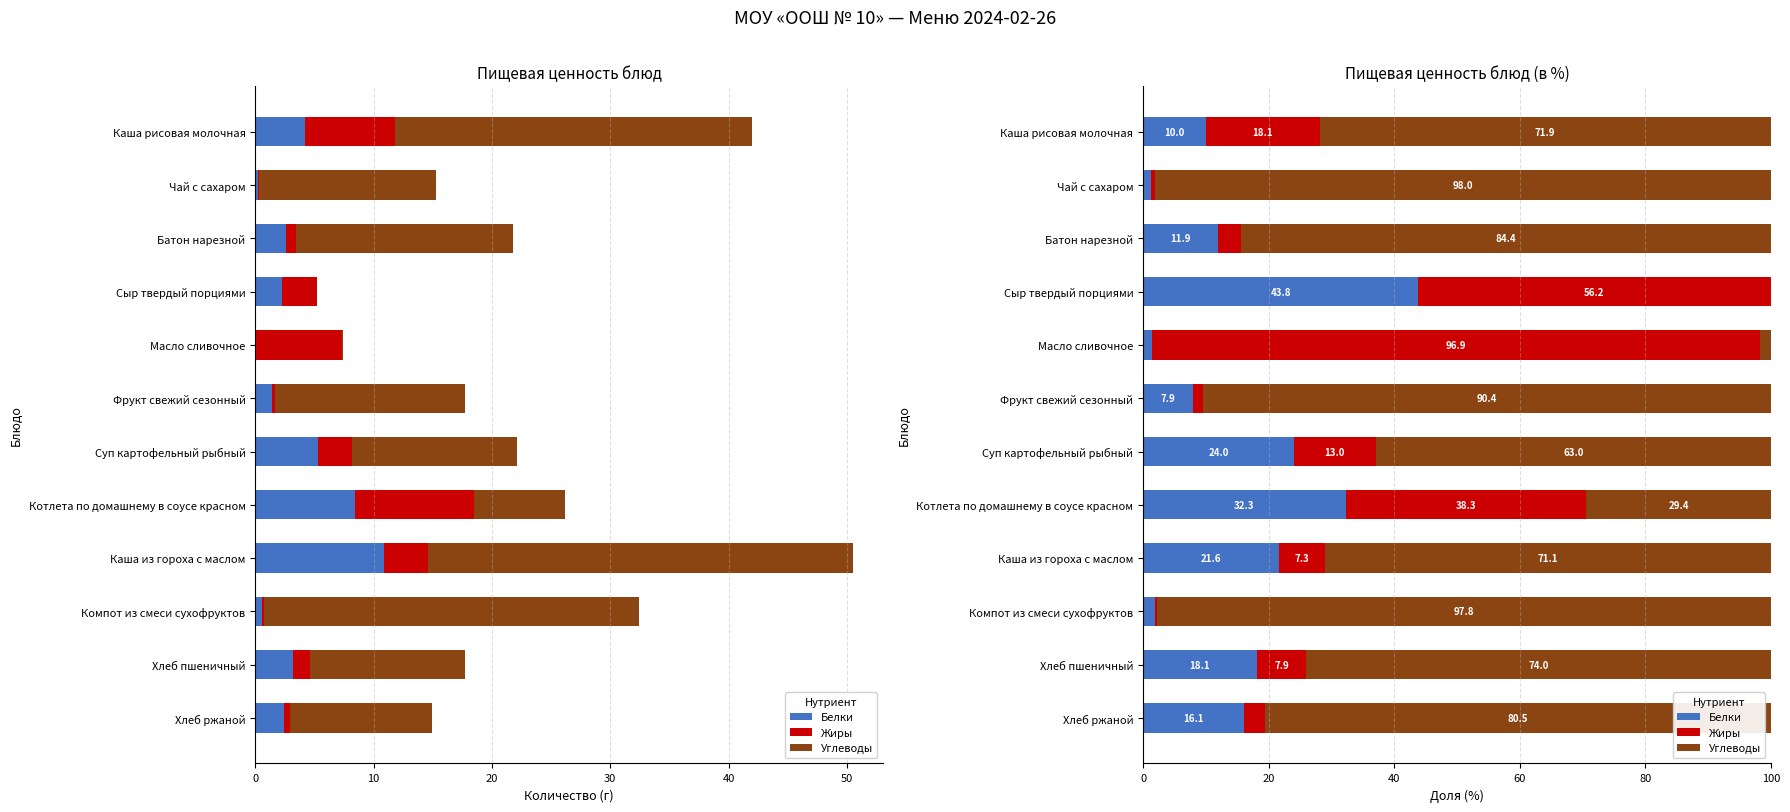

What value does the Белки series have at Хлеб пшеничный?

18.1